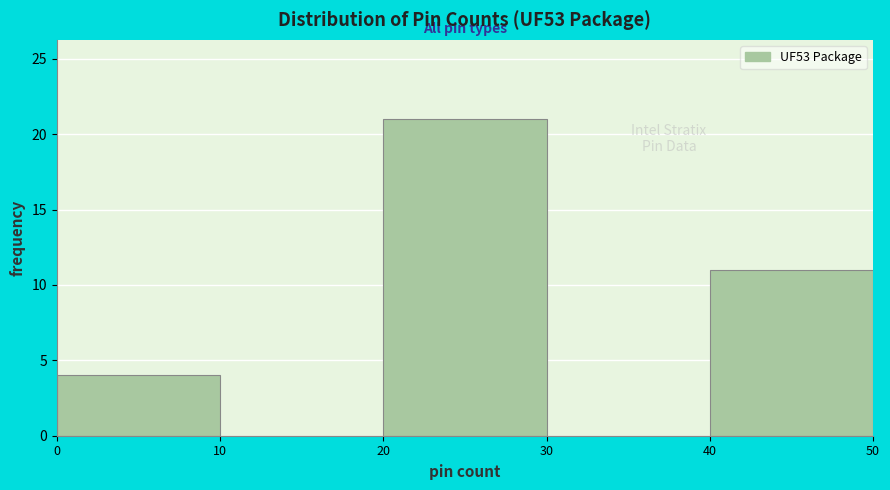

Reading left to right, transcribe this chart: for each bar, give the range it covers on the x-axis and its height. The values are not printed on the chart, so give them approximately, as read against the axis.

0 to 10: 4
10 to 20: 0
20 to 30: 21
30 to 40: 0
40 to 50: 11